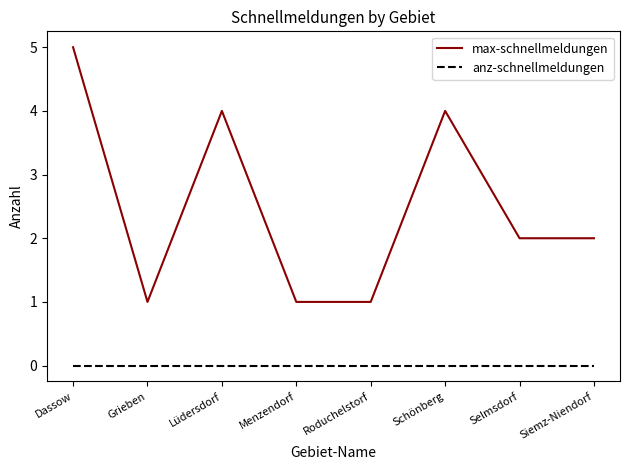

Rank the series by their maximum value, from highest to lowest.

max-schnellmeldungen, anz-schnellmeldungen